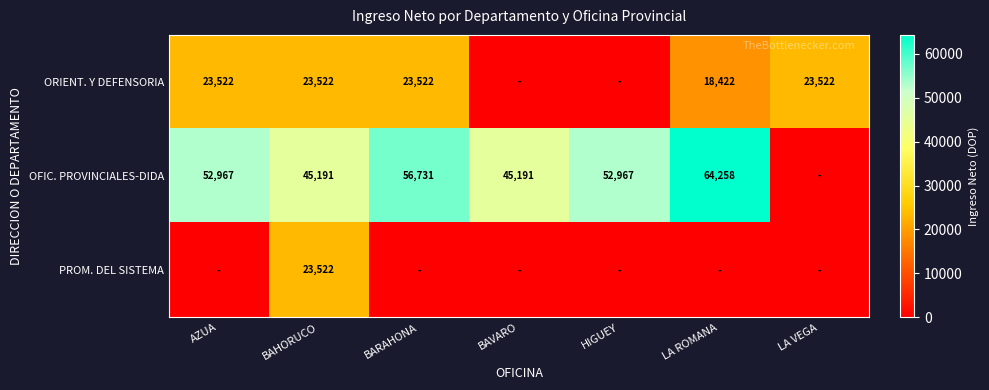

At which category is the sum across all series the highest?

BAHORUCO